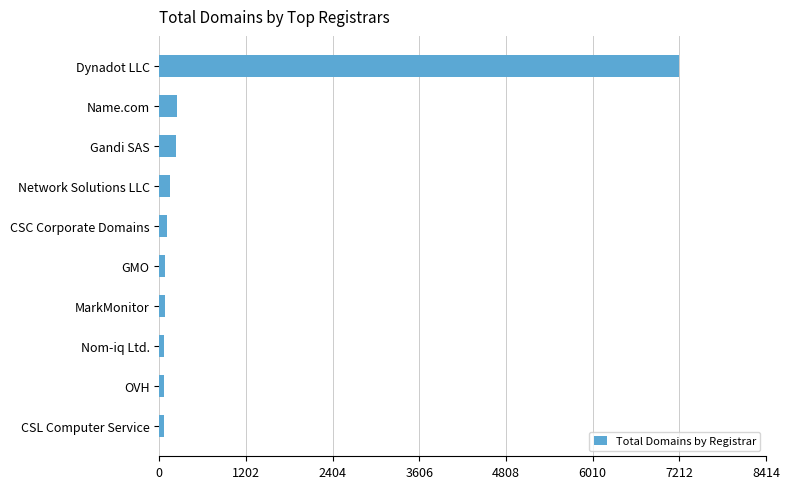

Between GMO and Name.com, which is larger?

Name.com